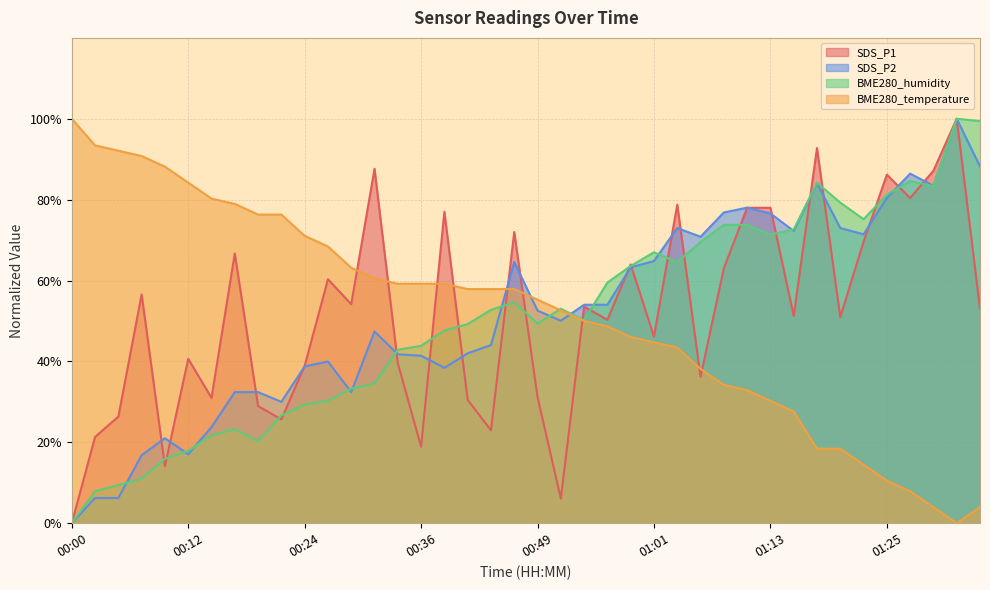

Where is SDS_P1 nearest to the value 50?

00:56